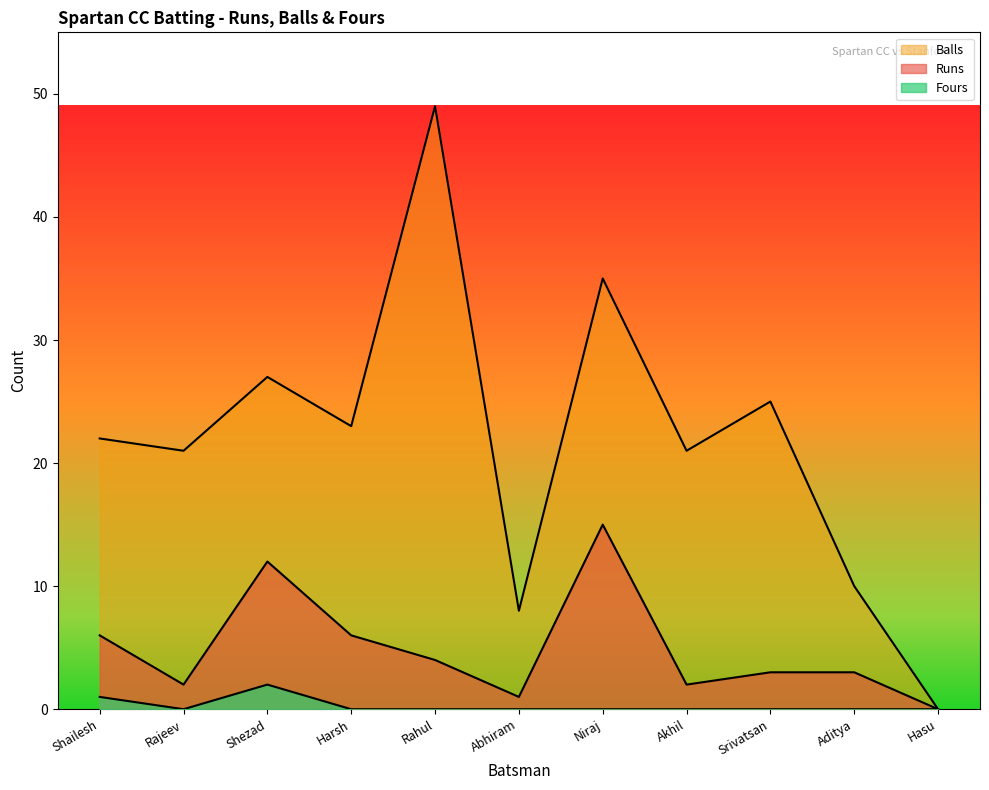

The Runs series shows 1 at Abhiram. True or false?

True